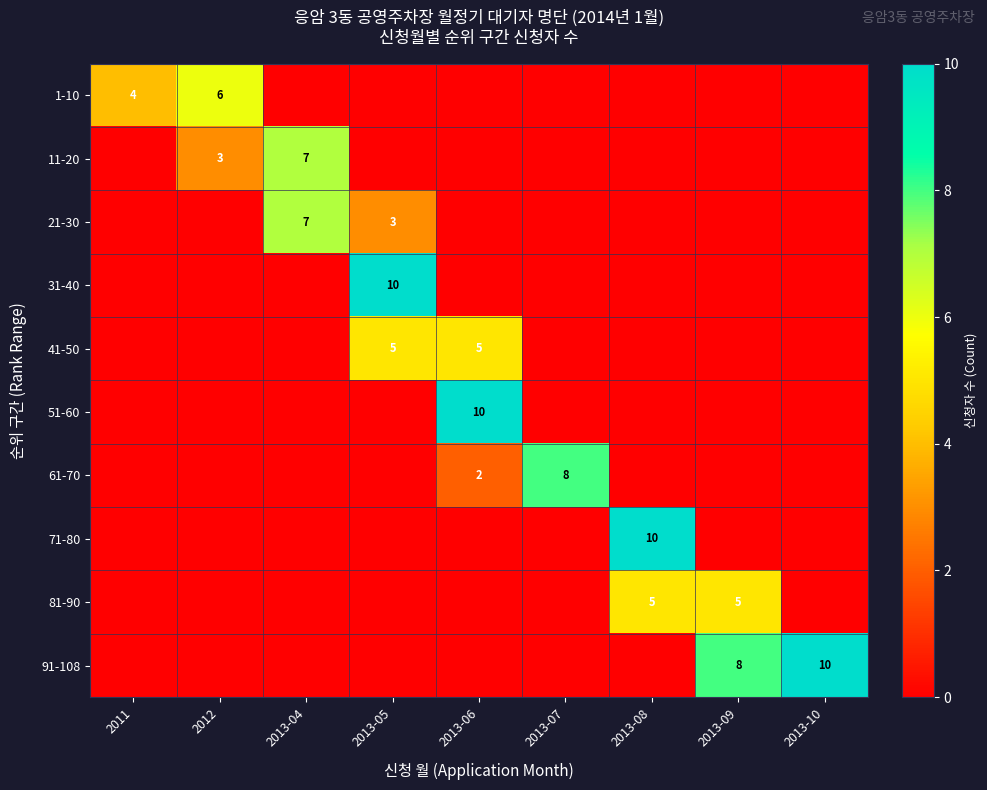

At which category is the sum across all series the highest?

2013-05